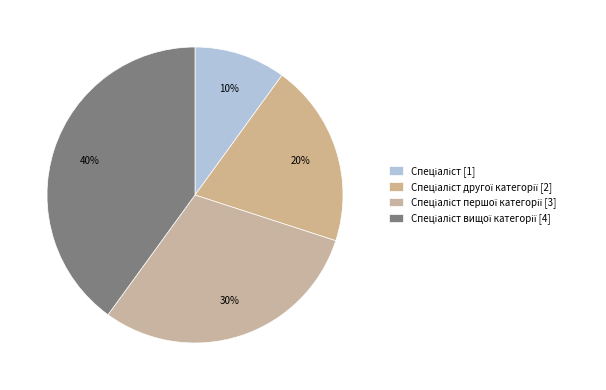

To the nearest percent, what is the average slice percentage?

25%